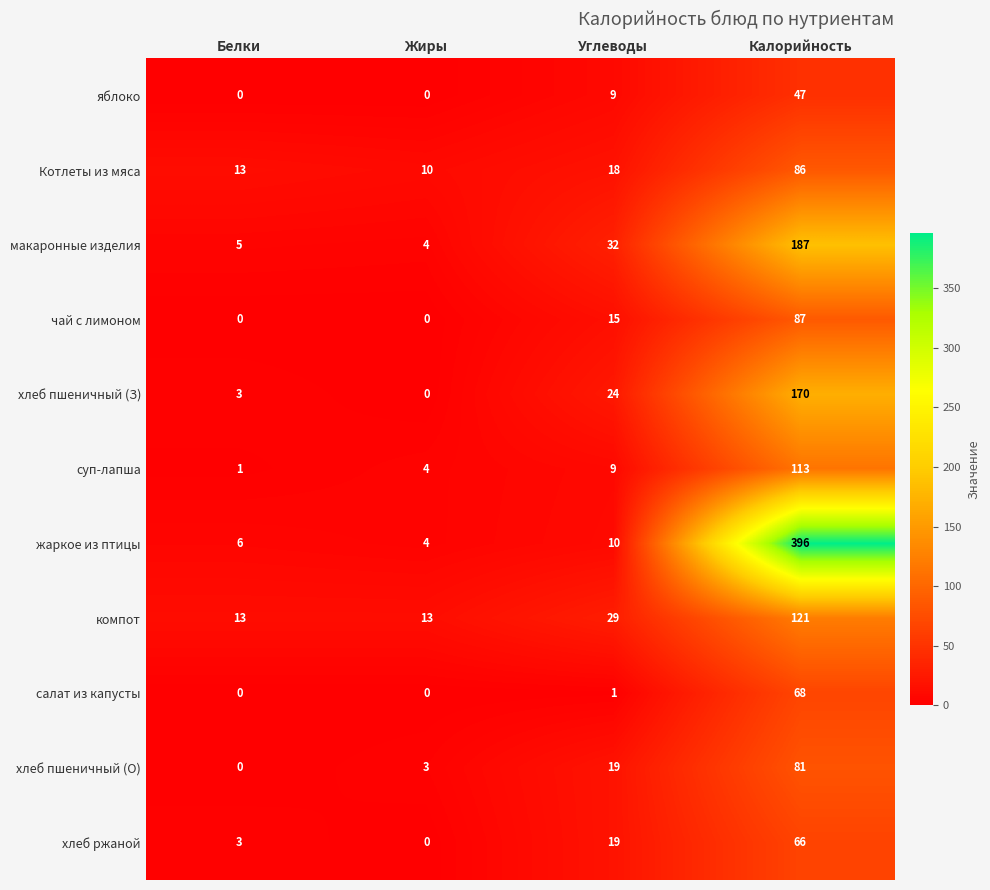

What is the total value across all series at Калорийность?

1422